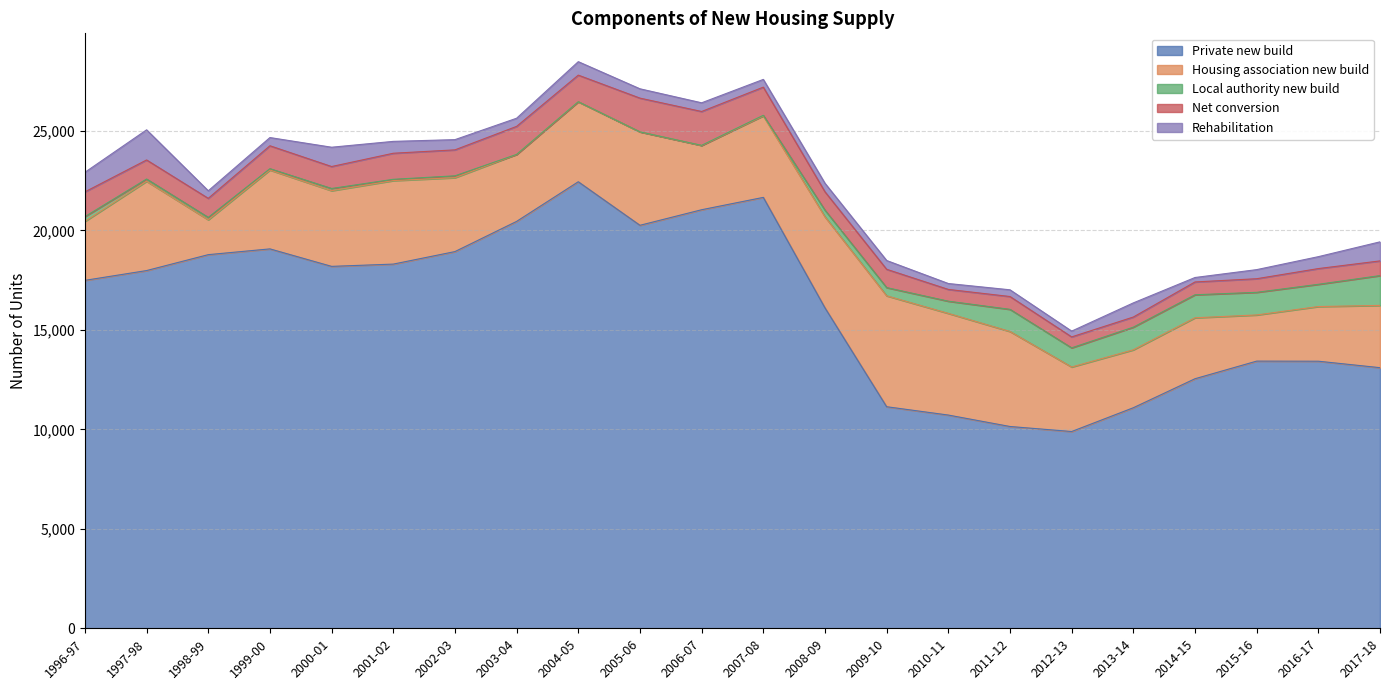

Which label corresponds to the smallest value in the chart?

2003-04